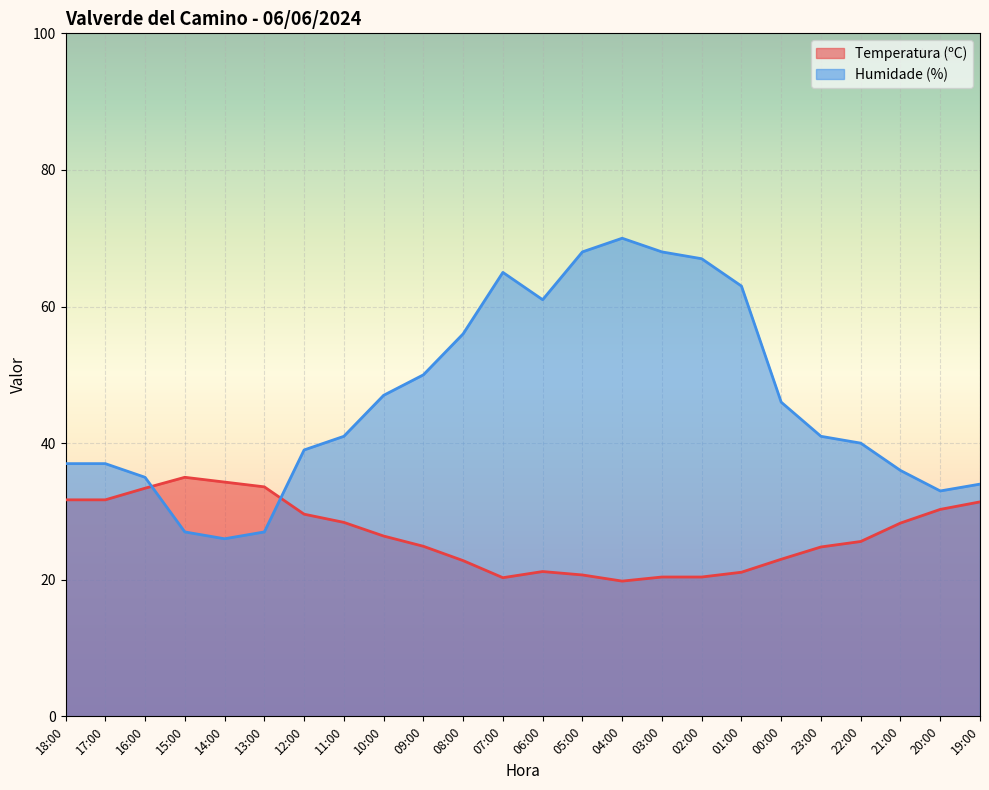

How many lines are shown in the chart?

2